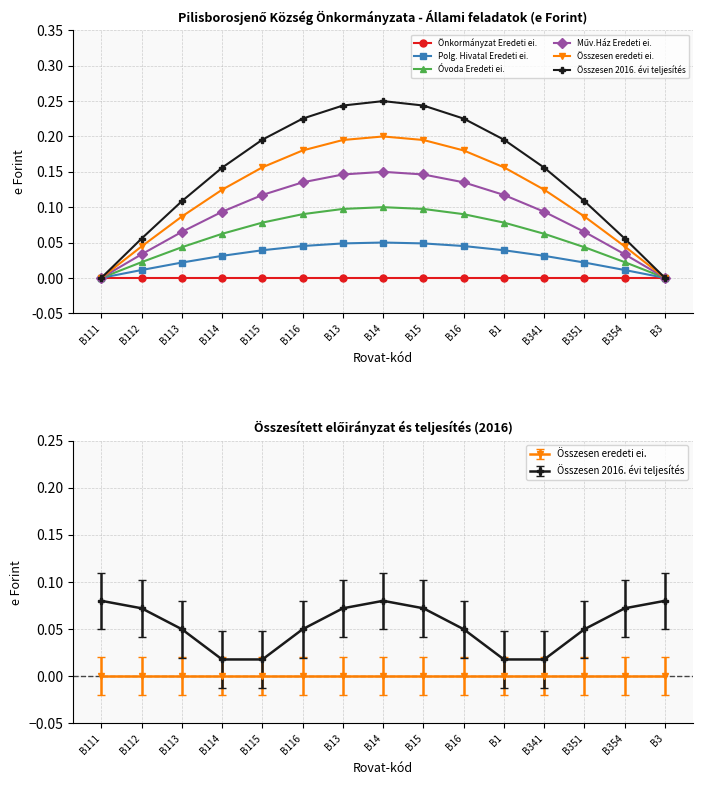

List the series in order of their peak value, highest first.

Összesen 2016. évi teljesítés, Összesen eredeti ei., Műv.Ház Eredeti ei., Óvoda Eredeti ei., Polg. Hivatal Eredeti ei., Önkormányzat Eredeti ei.